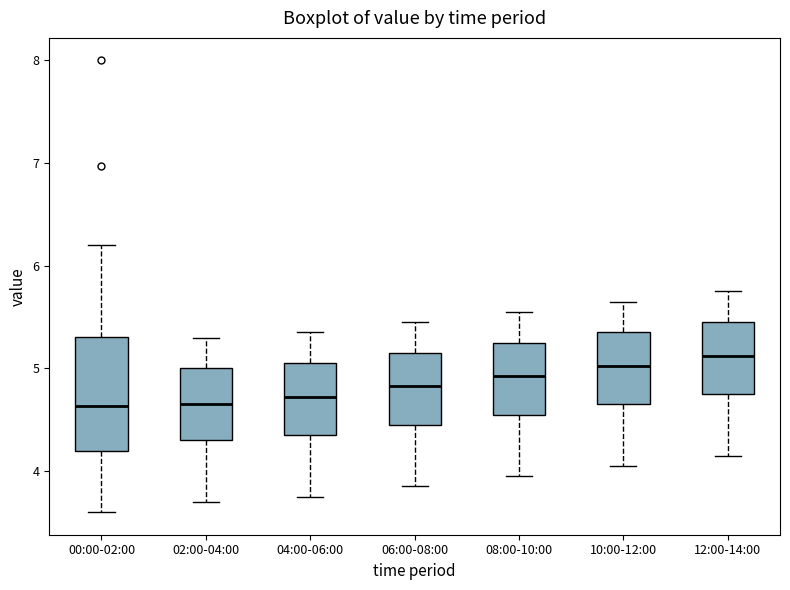

Where does the upper whisker of the box for 10:00-12:00 end on the y-axis? The values are not printed on the chart, so give them approximately, as read against the axis.

5.7